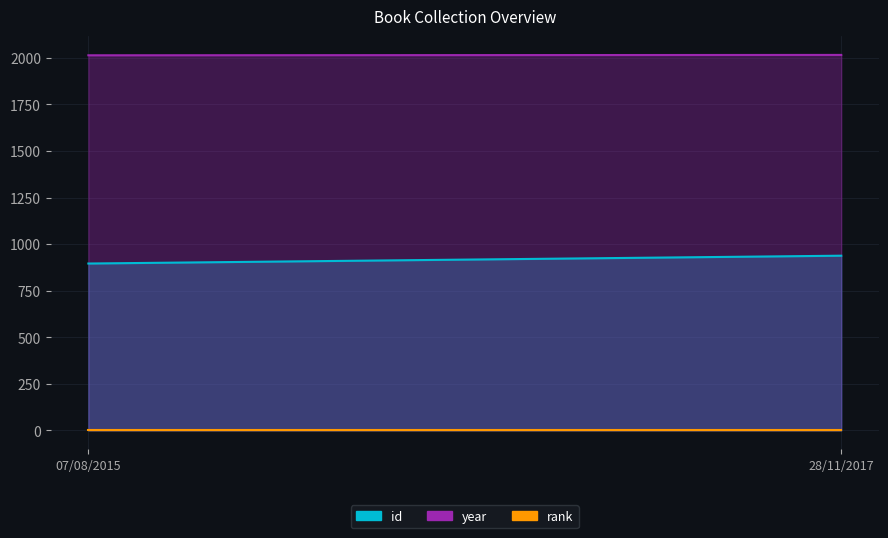

How many distinct data groups are displayed?

3